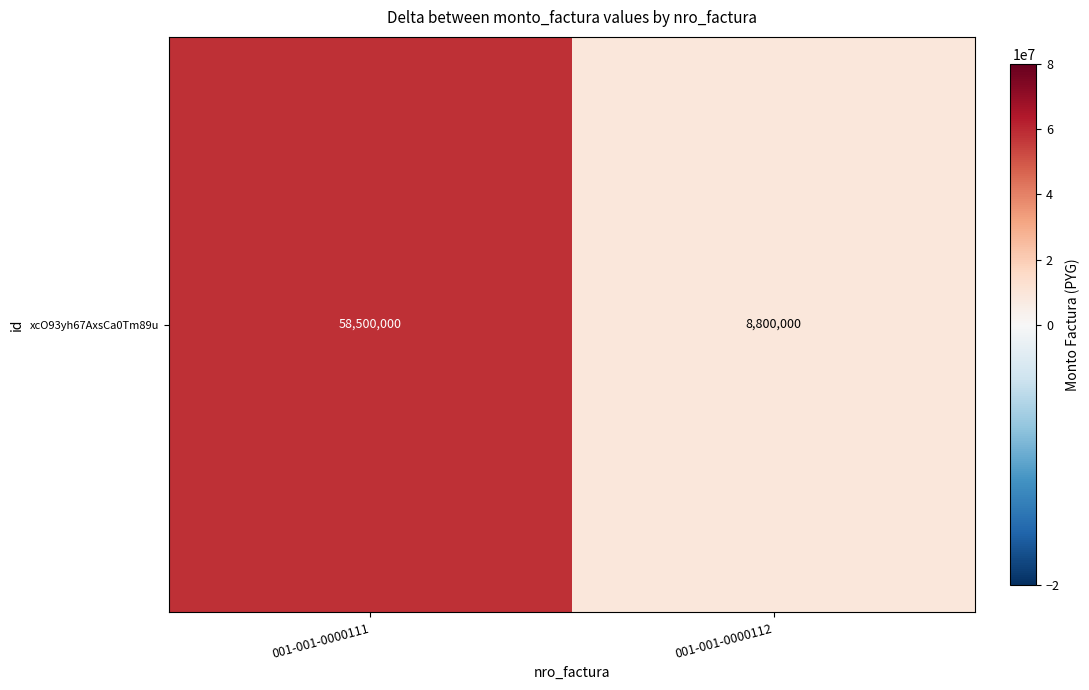

Reading right to left, what are all the values shown in this chart?

8800000	58500000